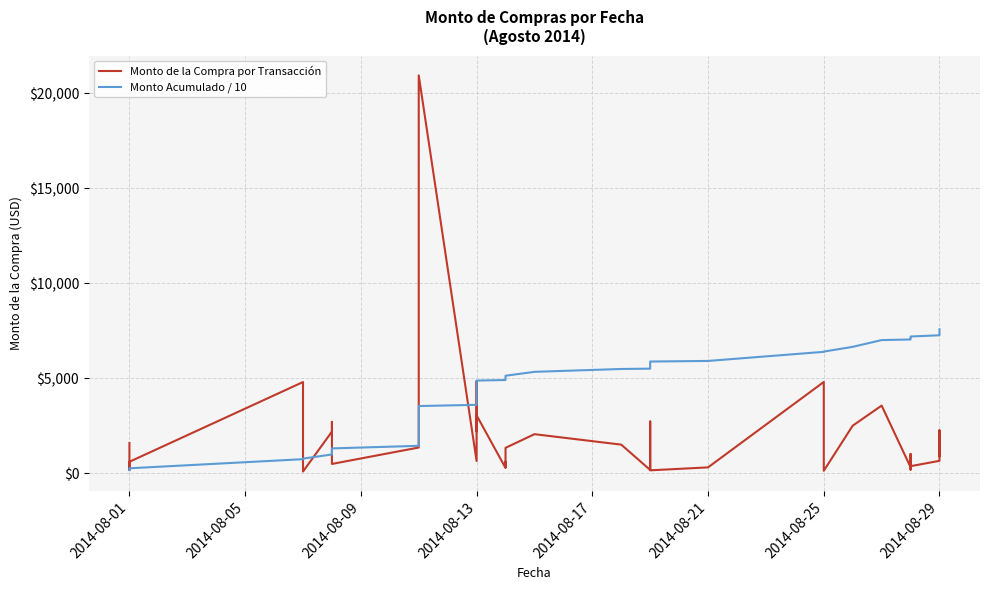

Reading left to right, list all the values displayed in this chart.

Monto de la Compra por Transacción: 1589.2	209.0	174.0	600.0	4796.9	210.0	86.0	2190.2	2700.0	485.9	1350.0	20937.0	640.0	4839.0	2700.0	2200.0	3045.0	275.0	607.0	318.0	1333.4	2052.5	1502.0	169.5	2718.9	885.0	150.0	305.1	4800.0	125.0	2500.0	3557.0	316.4	187.1	1010.2	368.5	650.0	2258.3	895.0
Monto Acumulado / 10: 158.9	179.8	197.2	257.2	736.9	757.9	766.5	985.5	1255.5	1304.1	1439.1	3532.8	3596.8	4080.7	4350.7	4570.7	4875.2	4902.7	4963.4	4995.2	5128.6	5333.8	5484.0	5501.0	5772.8	5861.3	5876.3	5906.9	6386.9	6399.4	6649.4	7005.1	7036.7	7055.4	7156.4	7193.3	7258.3	7484.1	7573.6